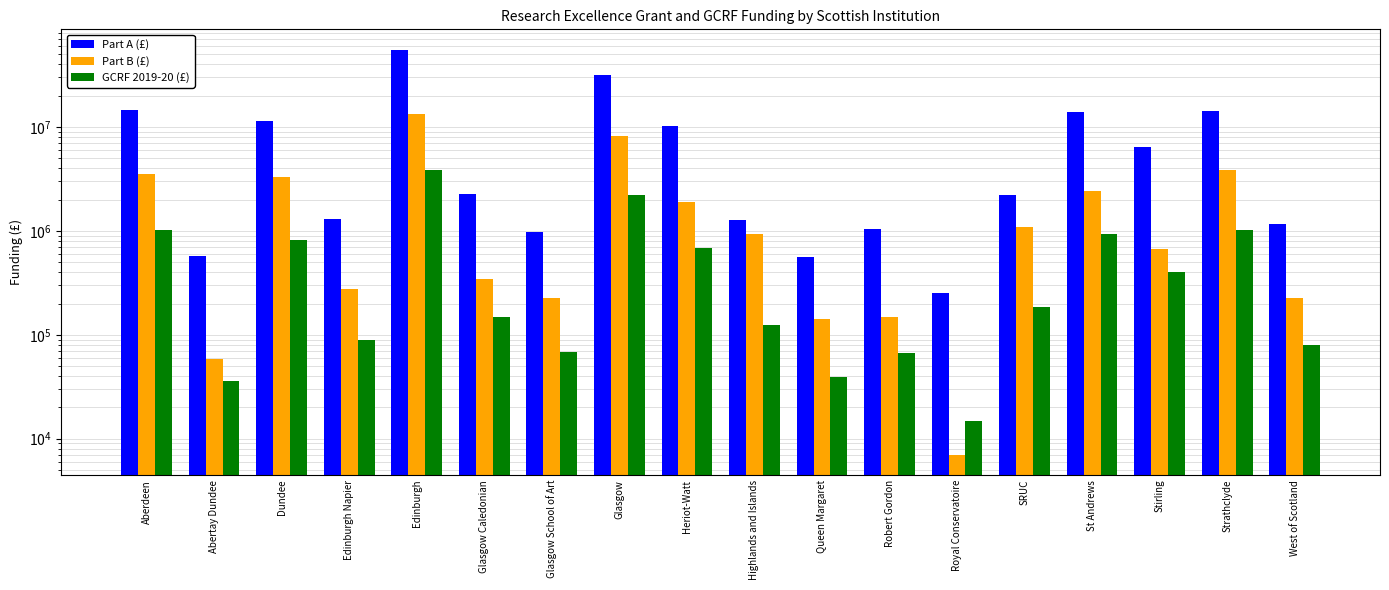

What is the value of the Part A (£) bar at the 3rd from the left?

11375000